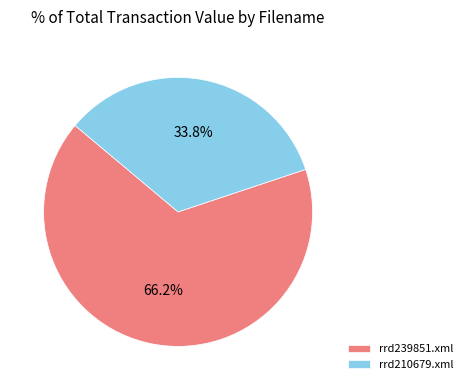

Rank the categories by value from highest to lowest.

rrd239851.xml, rrd210679.xml